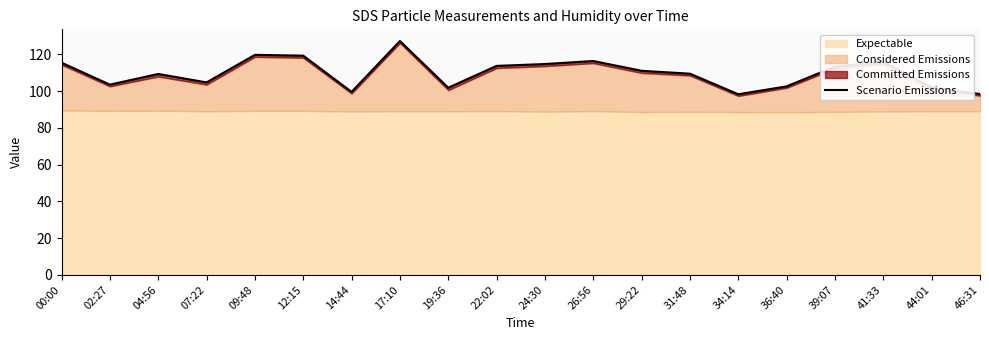

List the labels in order of value, smallest first.

34:14, 46:31, 14:44, 19:36, 44:01, 36:40, 02:27, 07:22, 04:56, 31:48, 29:22, 39:07, 22:02, 24:30, 00:00, 41:33, 26:56, 12:15, 09:48, 17:10